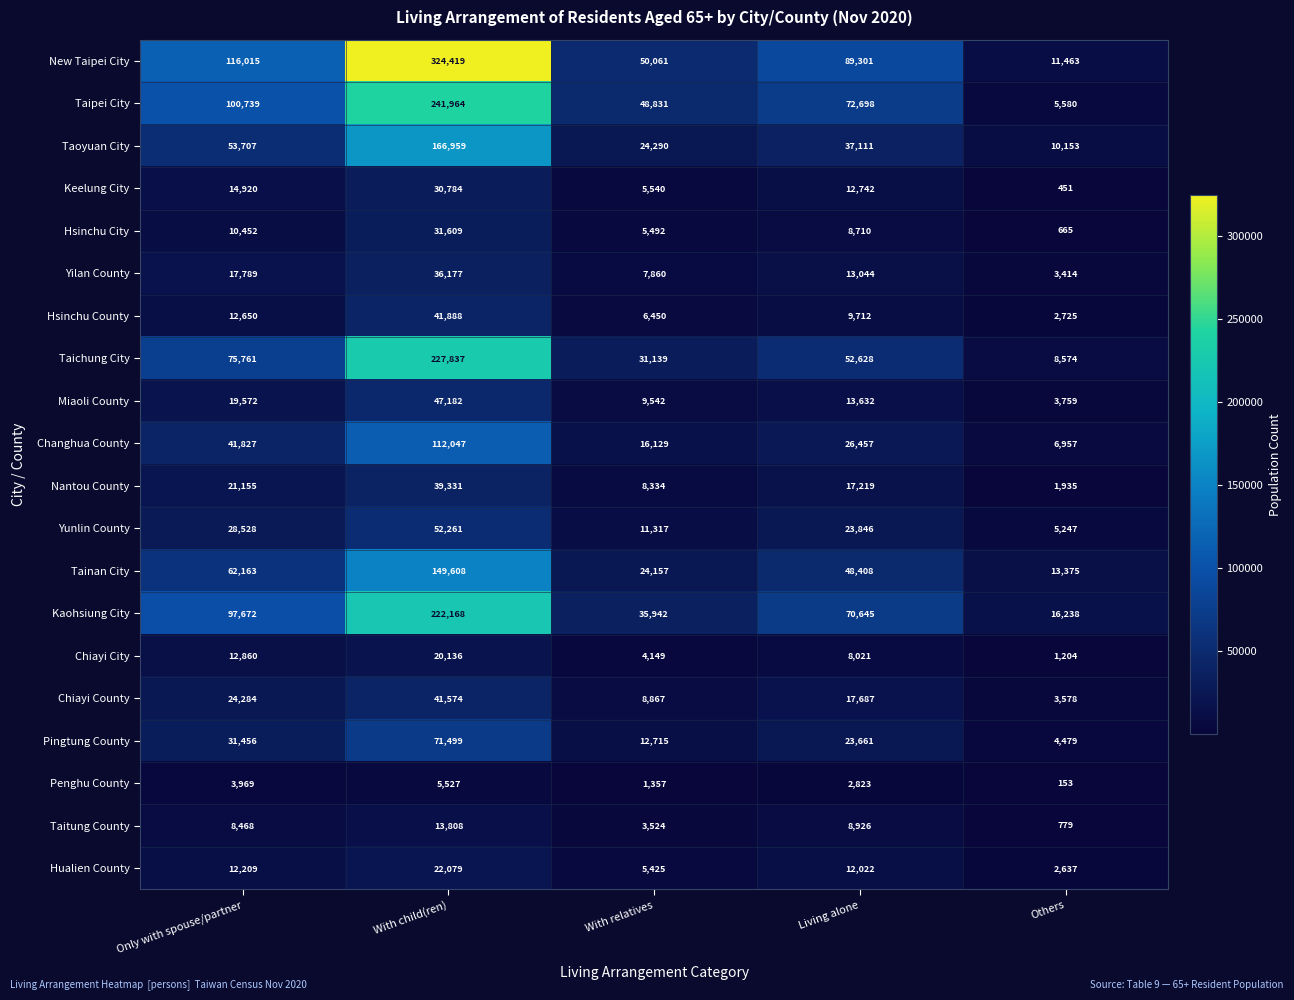

What is the average value of the Taichung City series?

79188